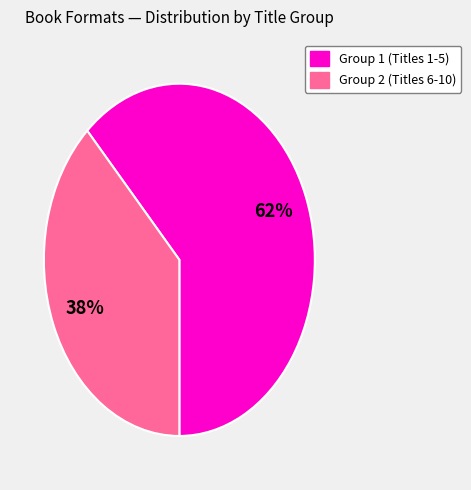

Count the number of slices in the pie.

2